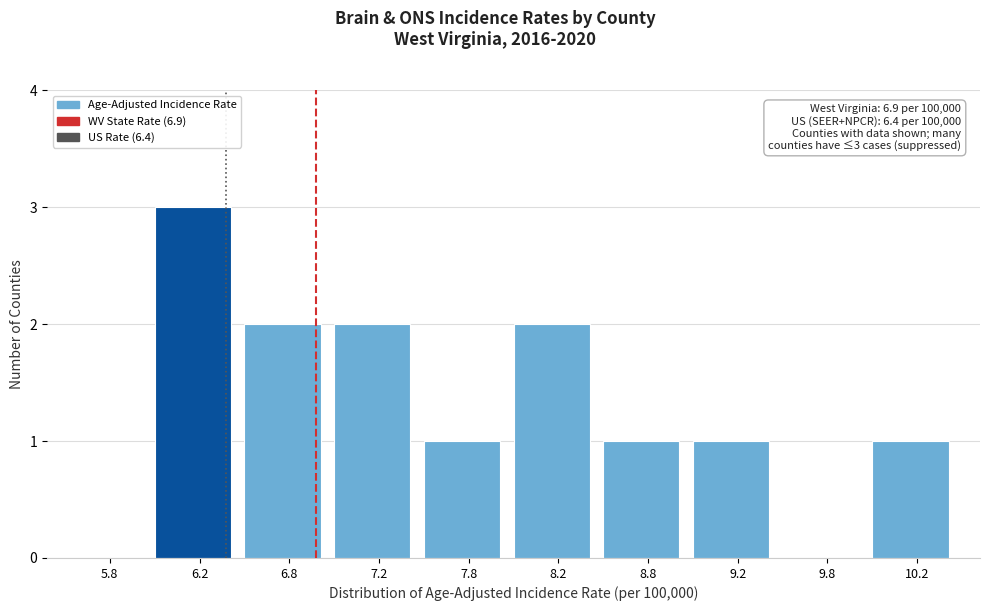

Over which range of the x-axis is the bar tallest?

6.0 to 6.5